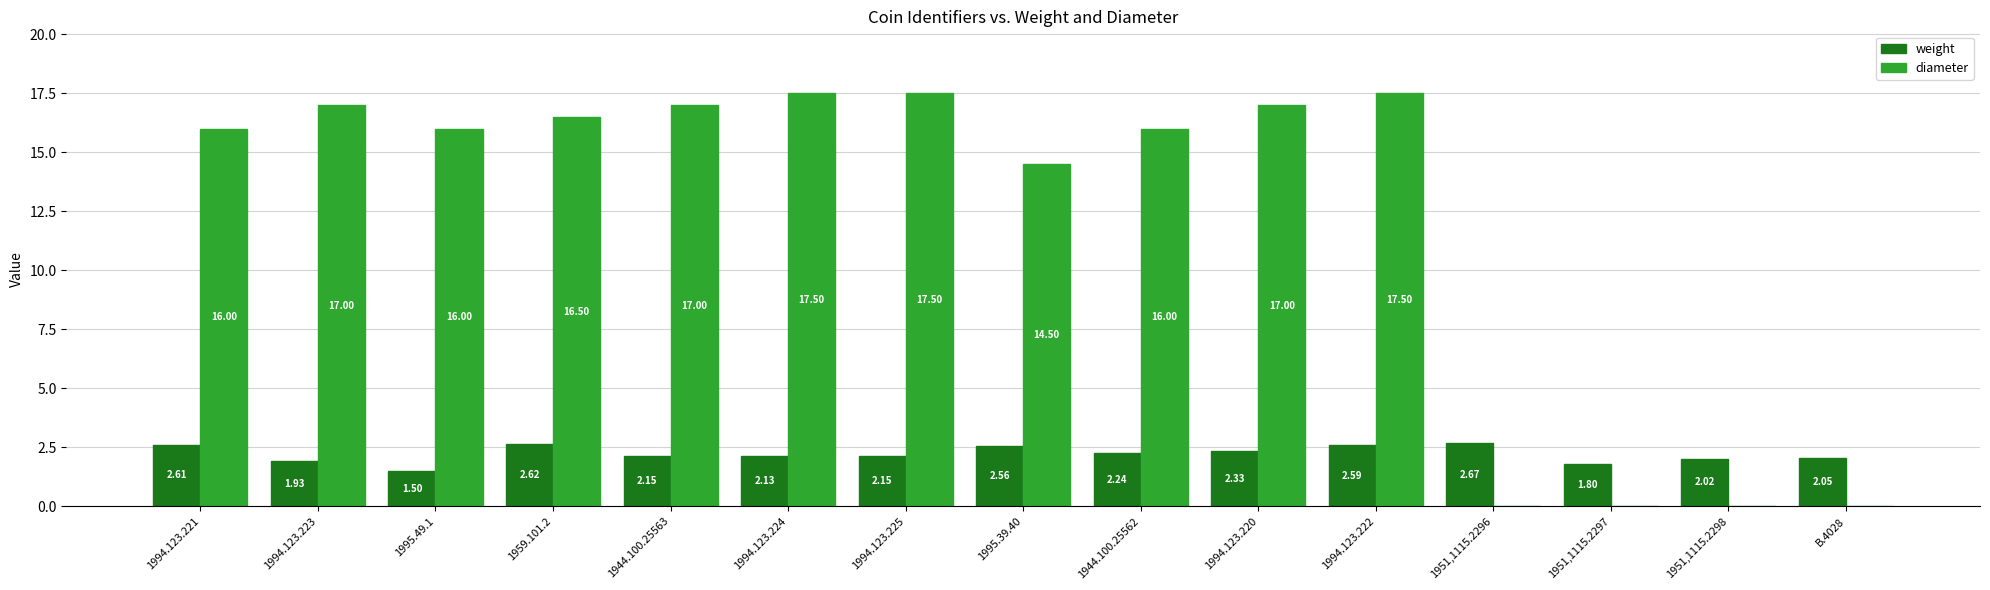

Which series has the largest total across all categories?

diameter